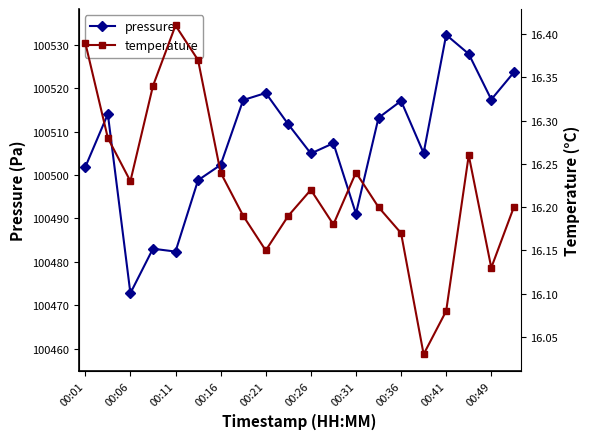

How many data points in pressure are less than 100511?

10